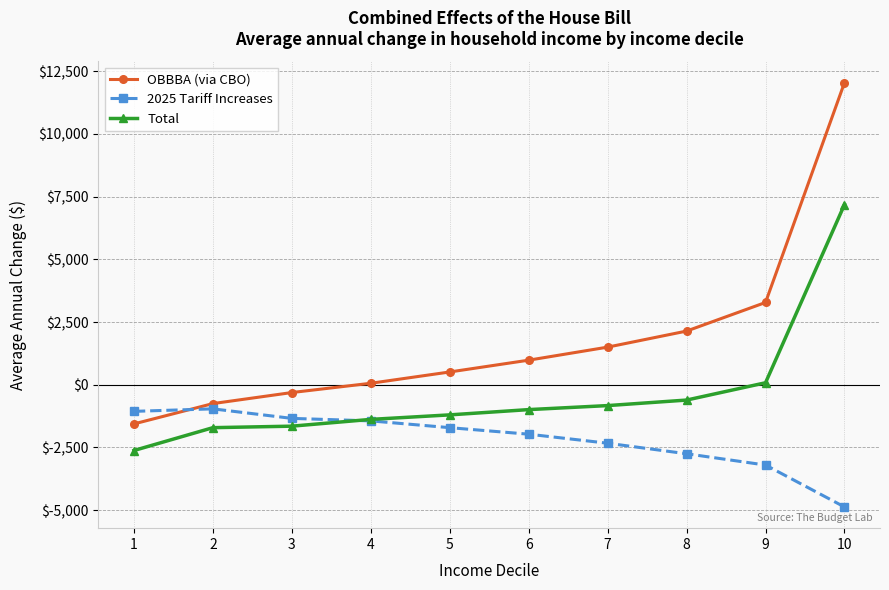

What is the maximum value for OBBBA (via CBO)?

12040